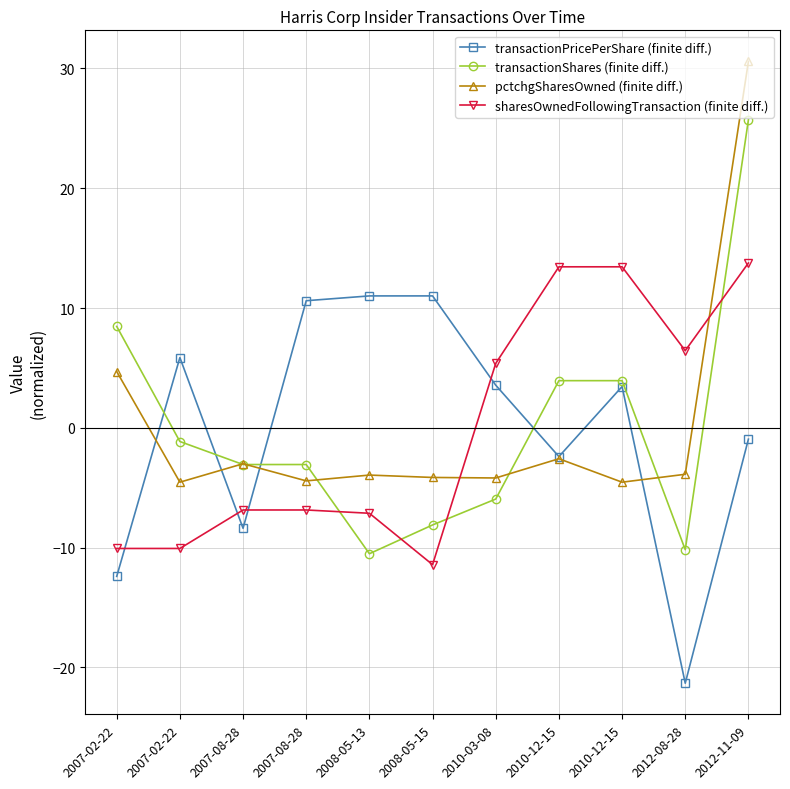

At which category is the sum across all series the highest?

2012-11-09